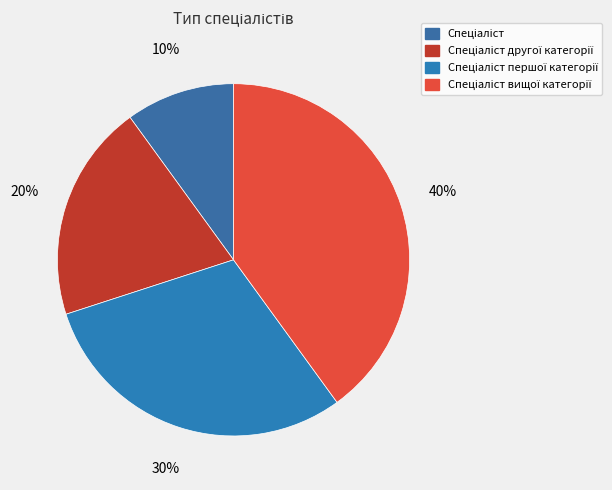

Does Спеціаліст другої категорії account for over 50% of the chart?

No